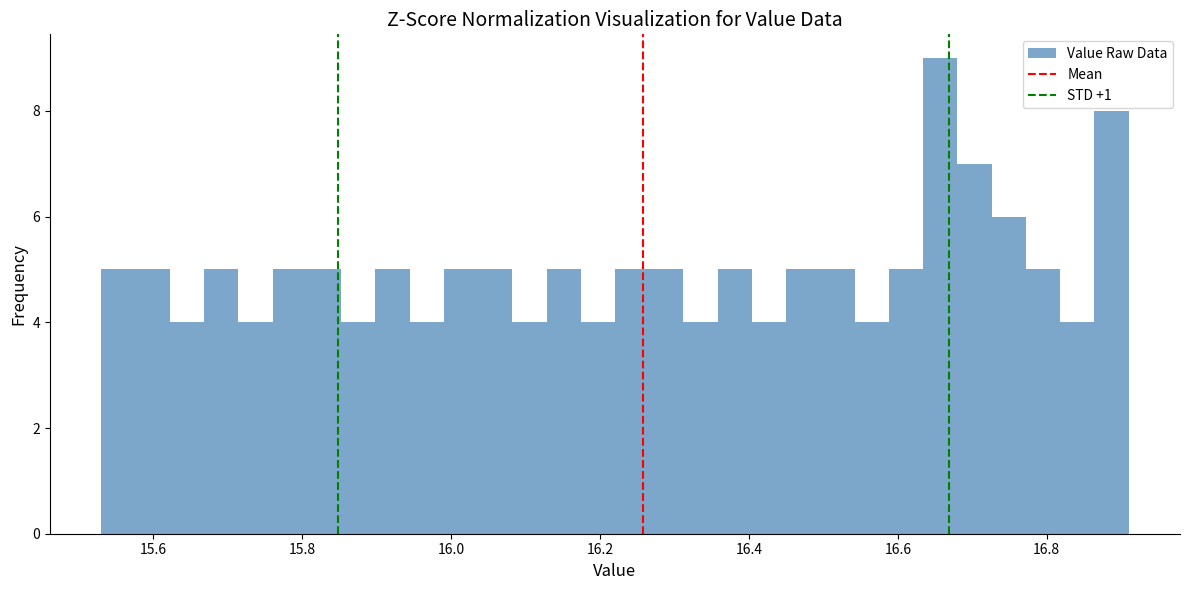

Read against the x-axis, roughly where is the centre of the tallest bar?

16.66